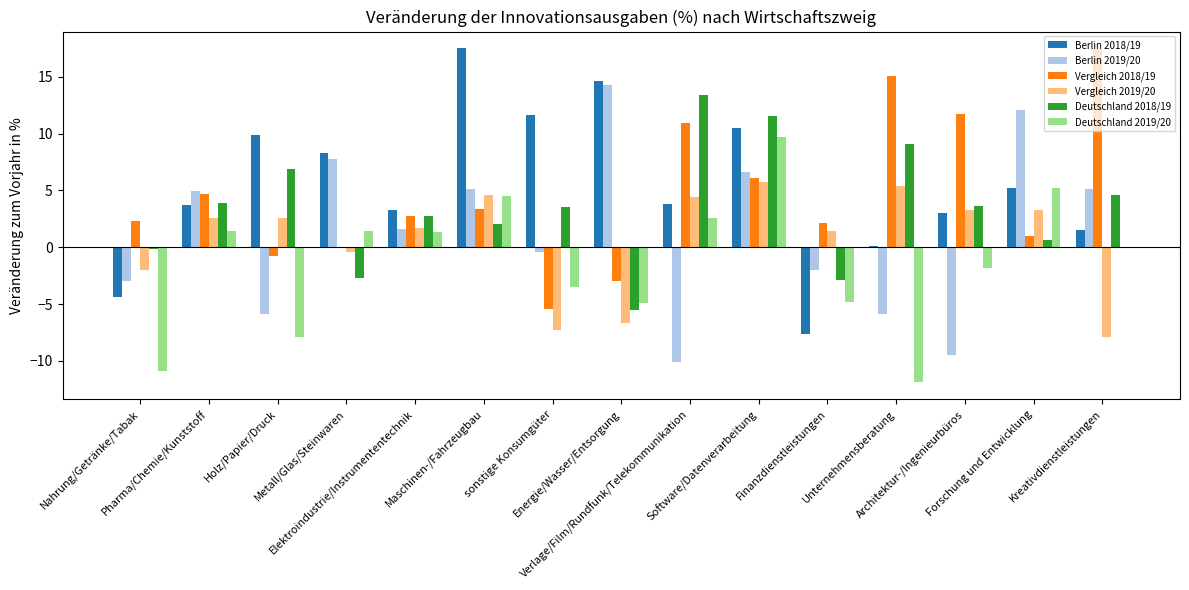

What value does the Deutschland 2018/19 series have at Finanzdienstleistungen?

-2.9